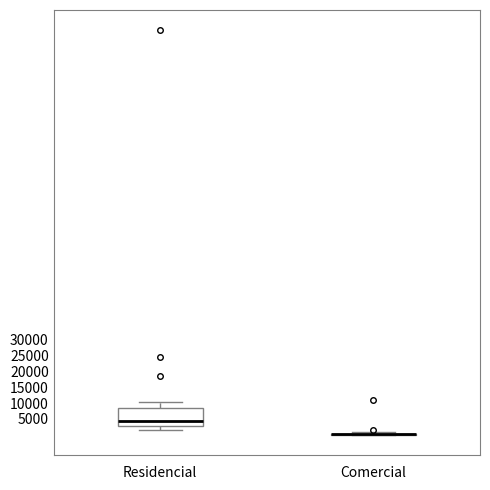

Reading left to right, transcribe this box plot: for each box, give where its median line is, the range the box spans, and where its two whiskers end, as read against the y-axis. The values are not printed on the chart, so give them approximately, as read against the axis.

Residencial: median 4500, box 3000 to 8500, whiskers 1500 to 10500
Comercial: box collapsed to a line at 0, whiskers 0 to 1000